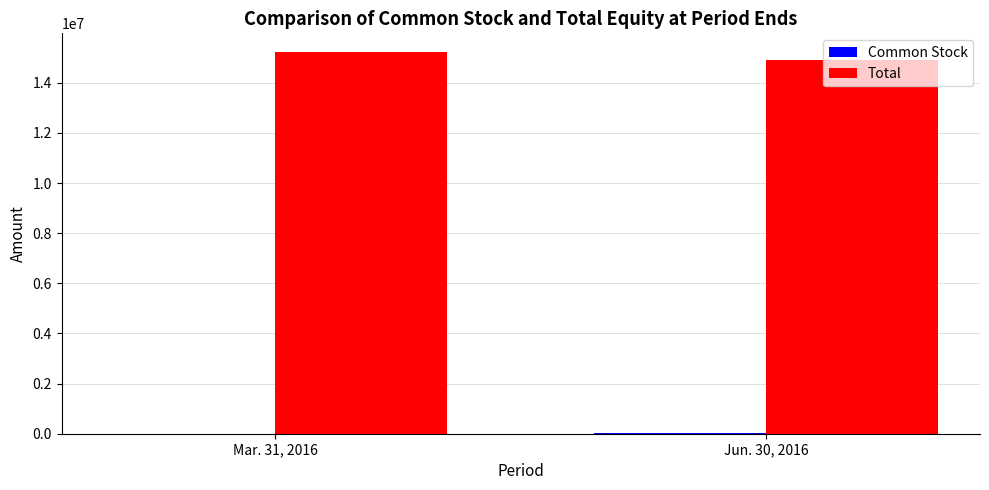

The value of Total at Mar. 31, 2016 is 23916508. True or false?

False